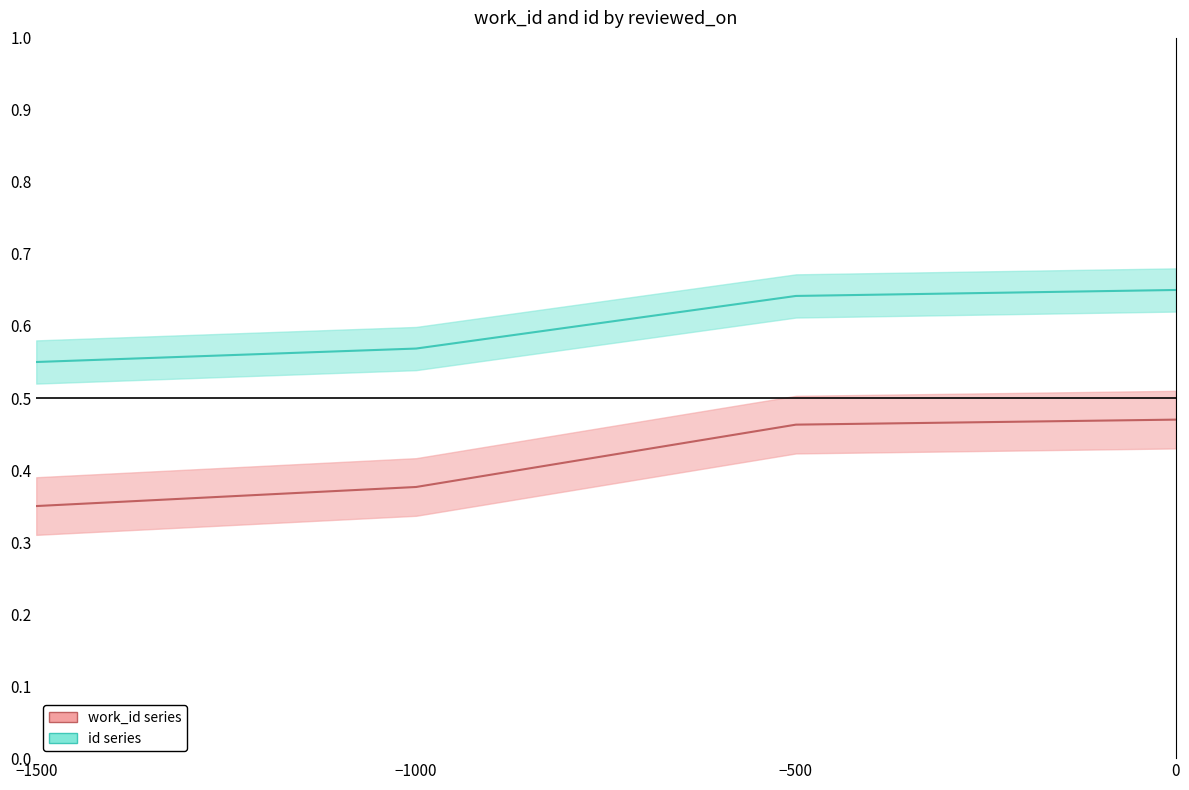

What is the difference between the second highest and minimum values in the work_id series?

0.1